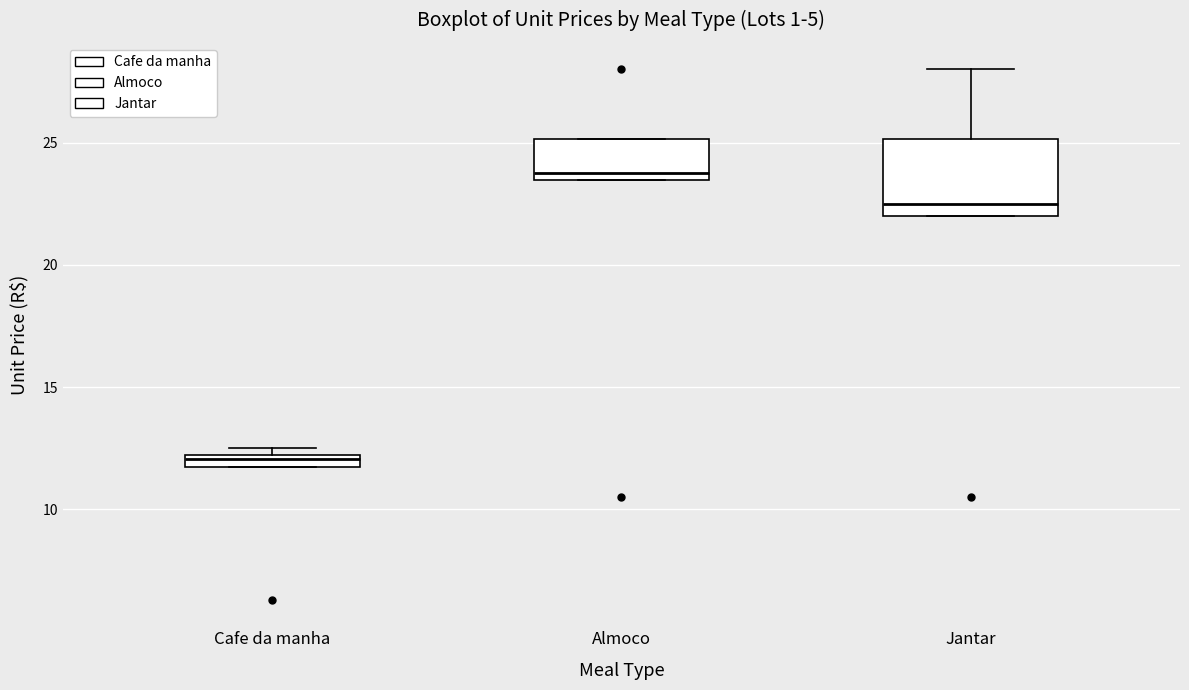

Which box's median line is the lowest?

Cafe da manha